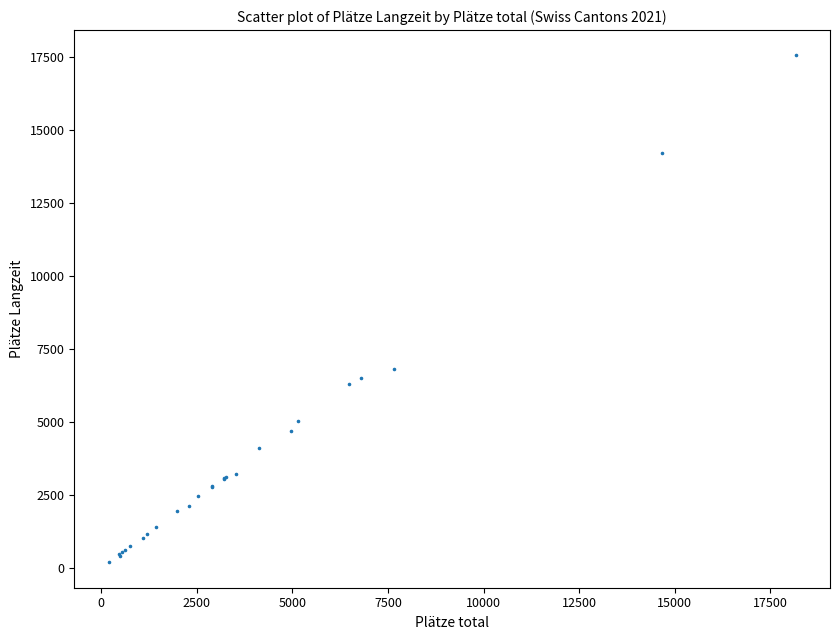

What Y value in the scatter plot is closest to 8880?

6837